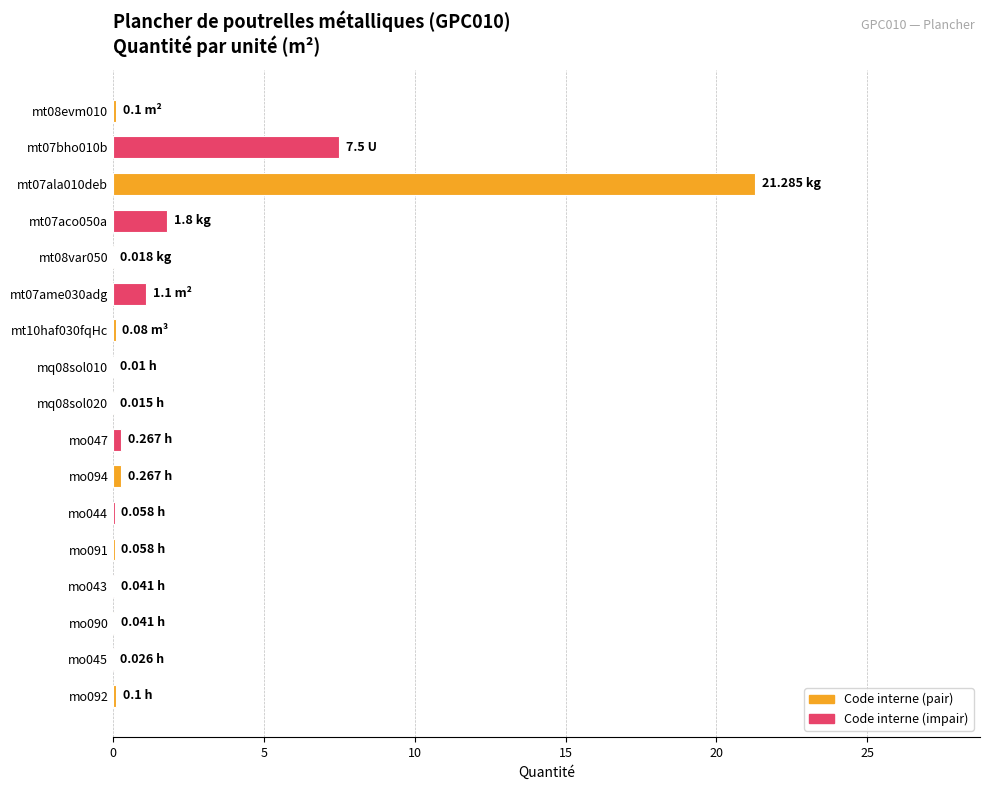

Count the number of data series in this chart.

1